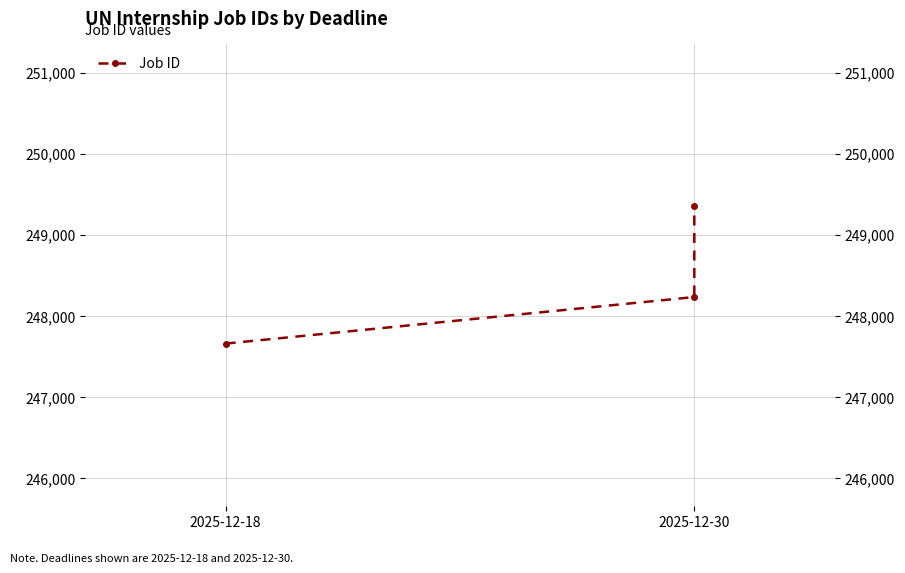

What is the label of the 3rd point from the right?

2025-12-18